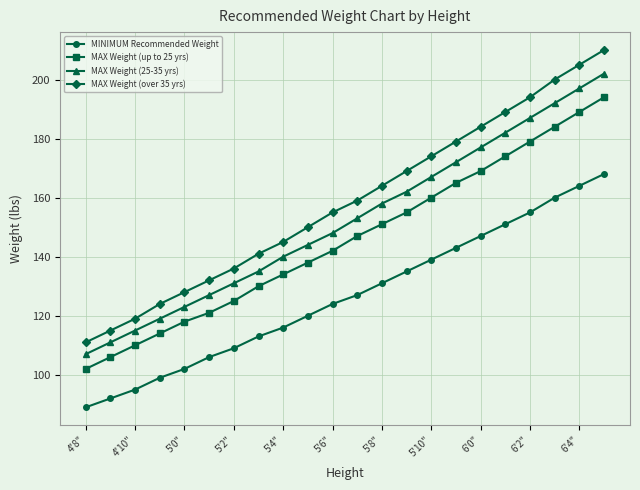

True or false: MAX Weight (25-35 yrs) and MINIMUM Recommended Weight cross at least once.

False